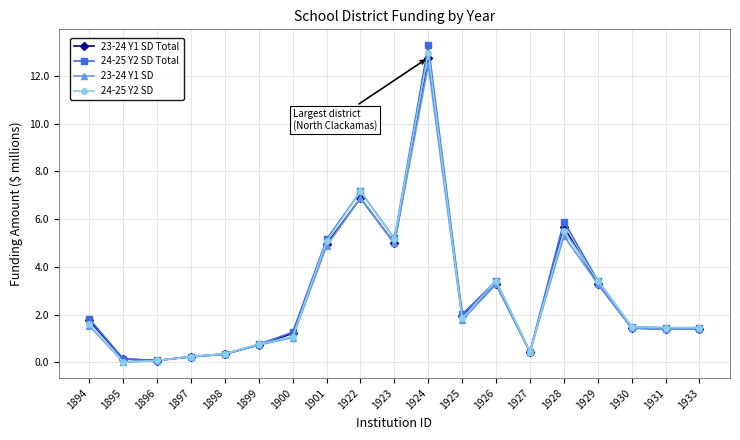

Is the value of 24-25 Y2 SD Total at 1930 greater than the value of 24-25 Y2 SD at 1926?

No